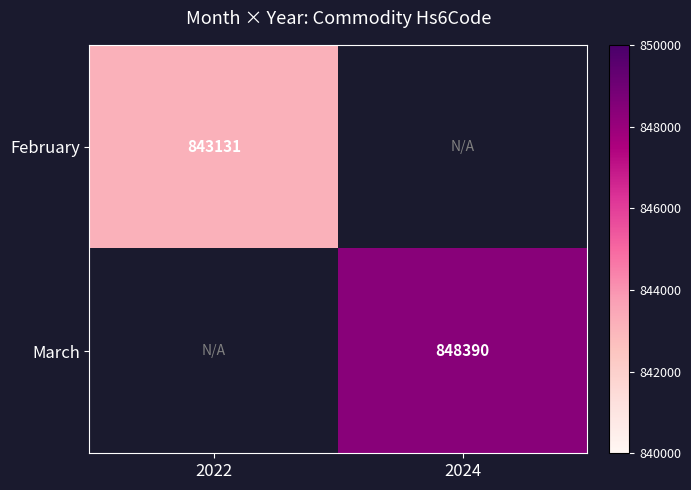

Is it true that March equals 848390 at 2024?

True